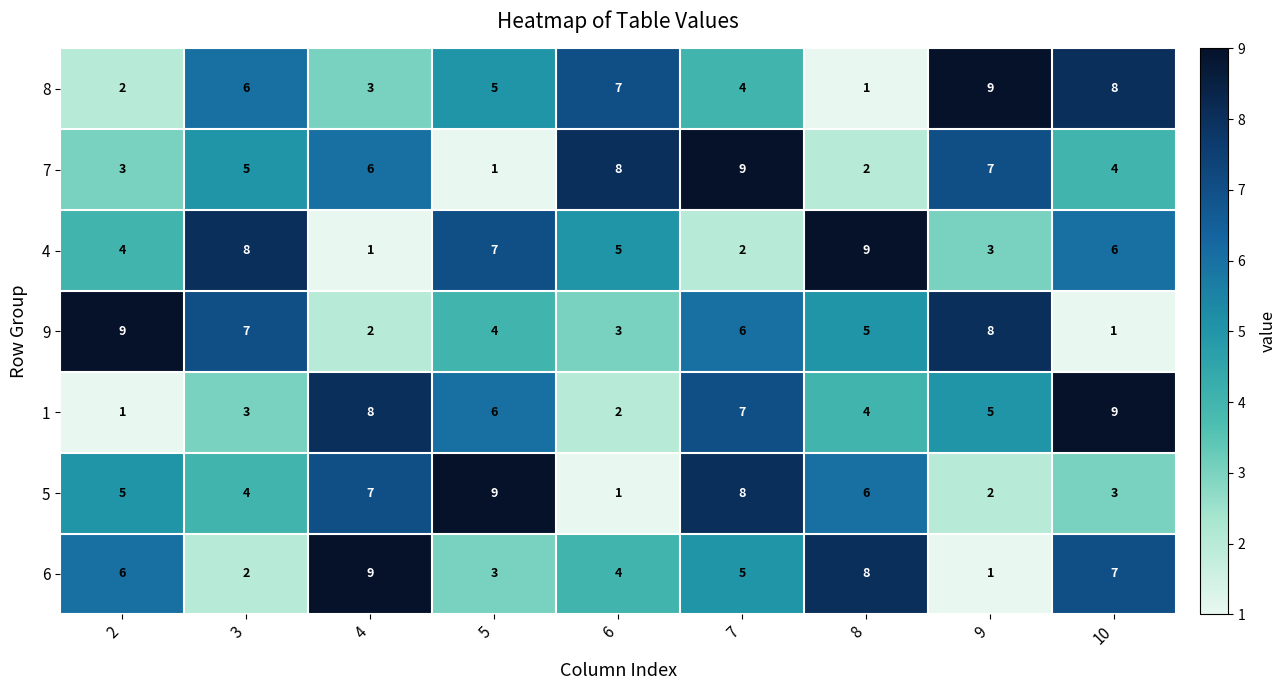

The value of 7 at 4 is 6. True or false?

True